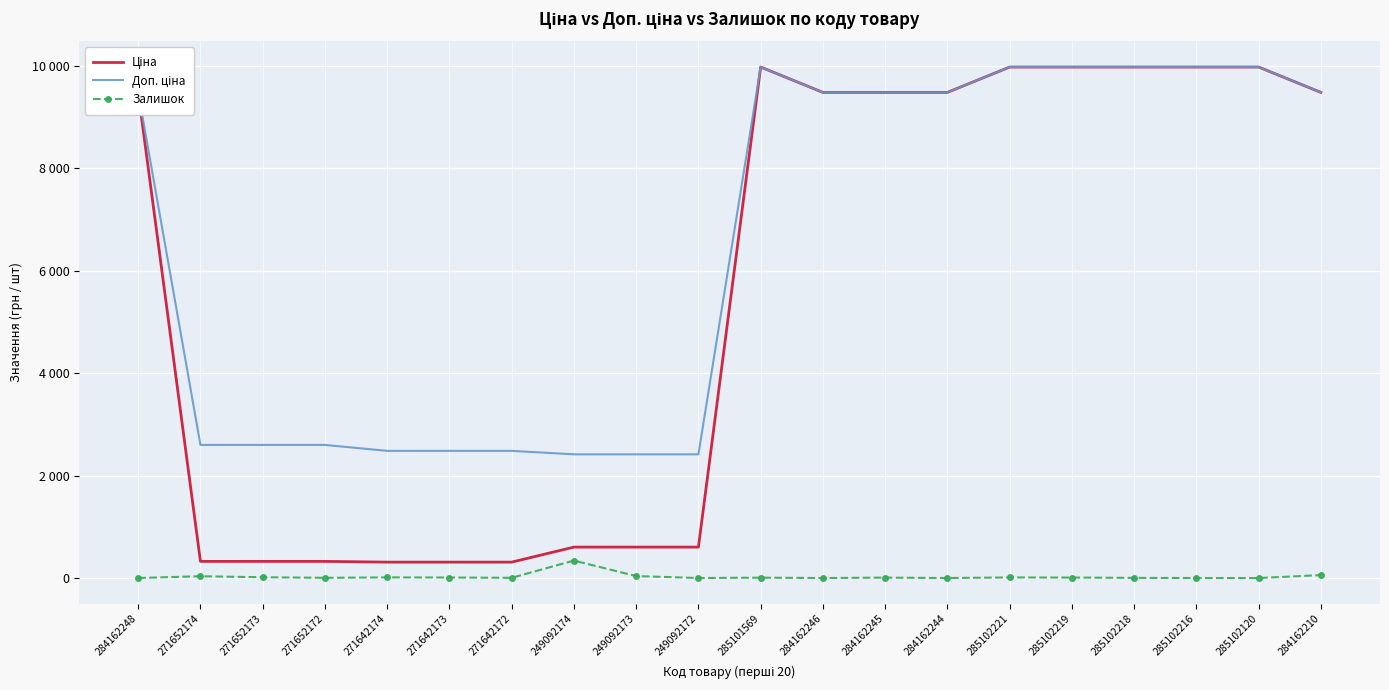

What is the difference between the maximum and minimum values in the Ціна series?

9664.7